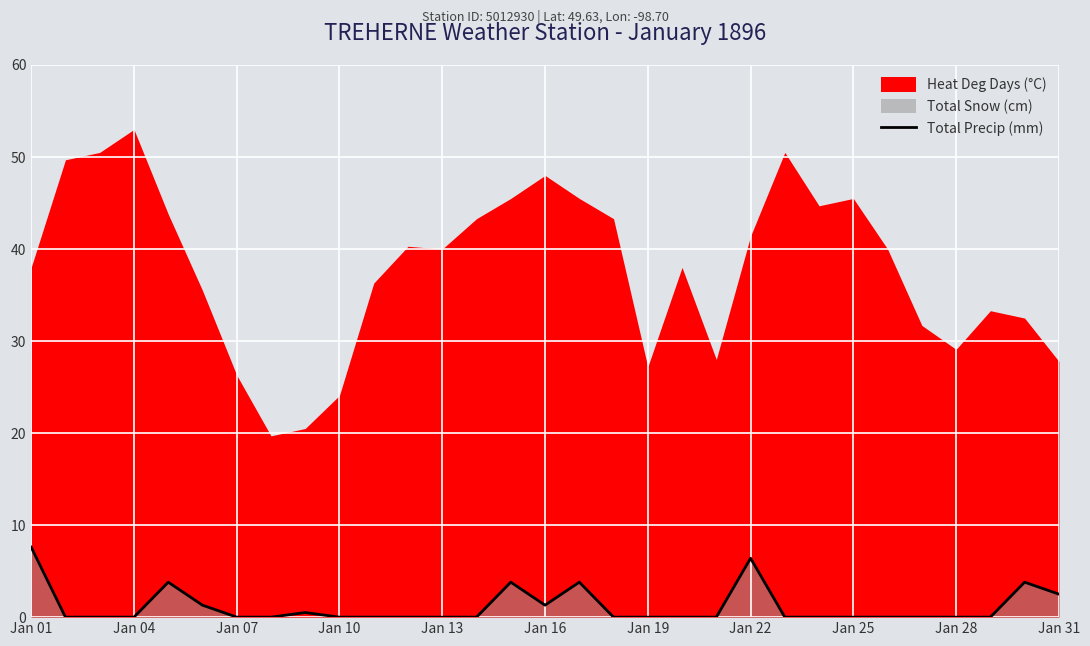

At which label does Total Precip (mm) reach its peak?

Jan 01